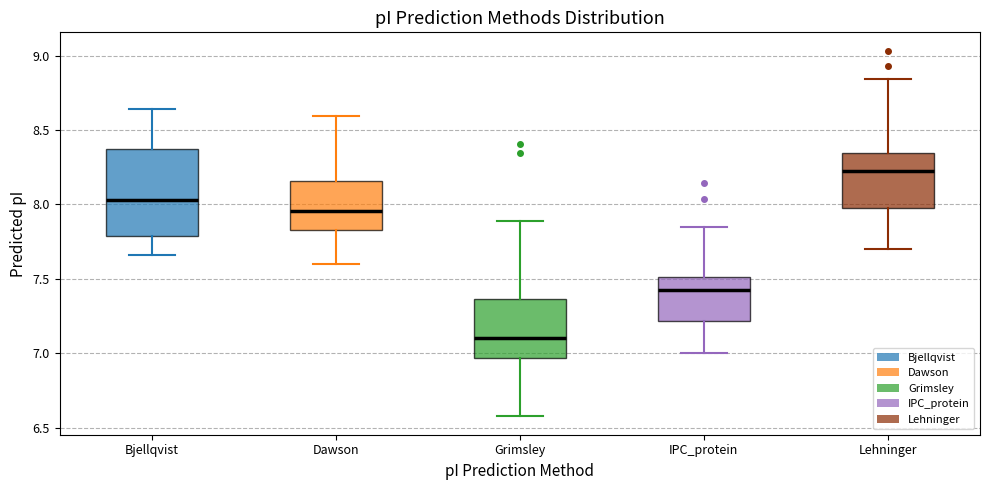

Which box is the tallest, from its lower edge to its upper edge?

Bjellqvist